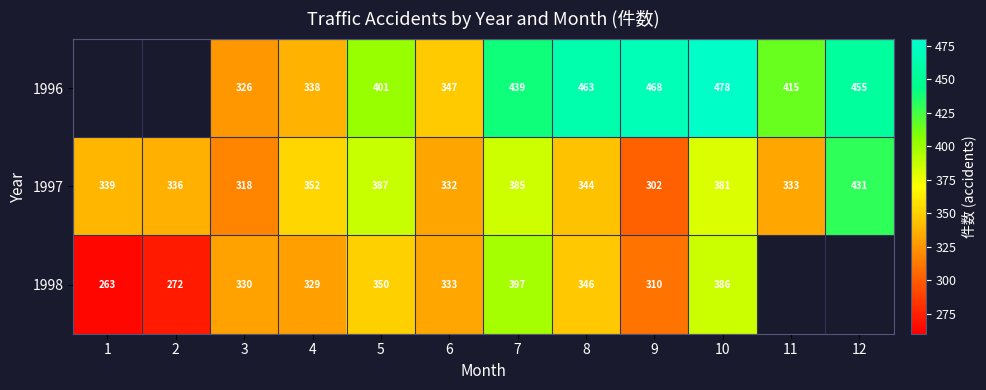

What is the sum of all 1997 values?

4240